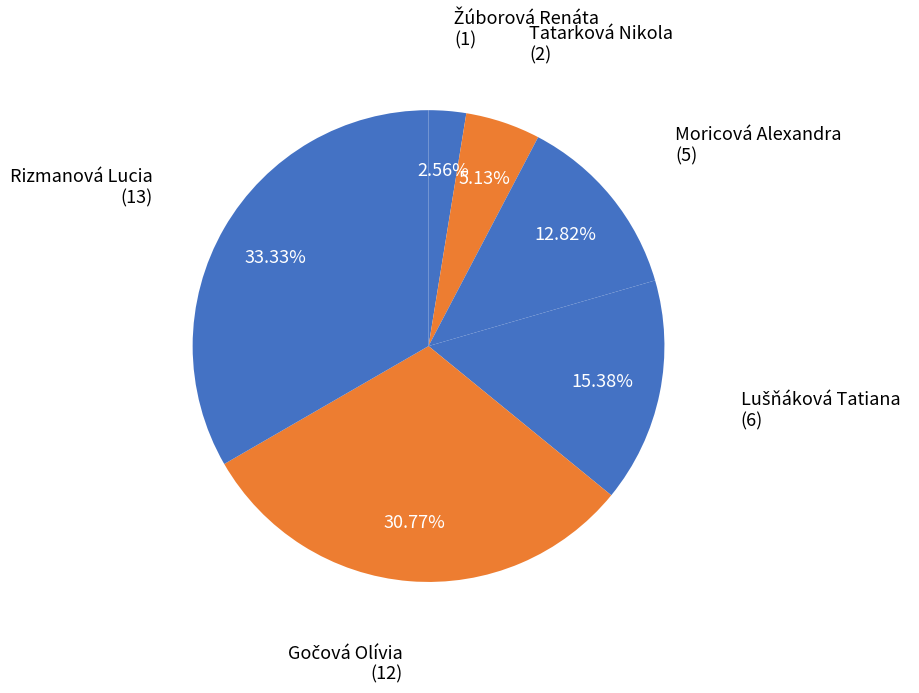

Do Moricová Alexandra and Rizmanová Lucia together represent more than half of the pie?

No